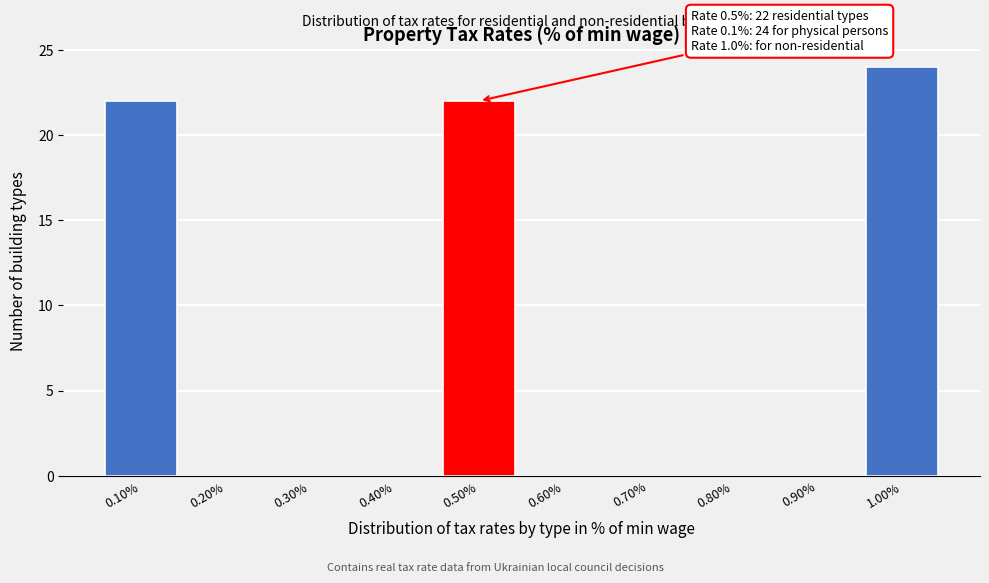

Which range on the x-axis has the tallest bar?

0.95 to 1.05